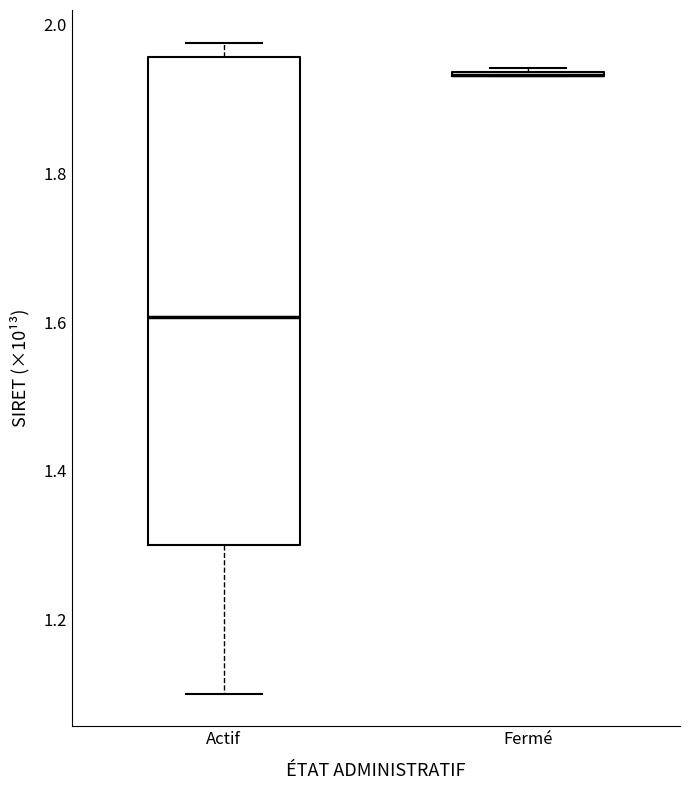

Reading left to right, transcribe this box plot: for each box, give where its median line is, the range the box spans, and where its two whiskers end, as read against the y-axis. The values are not printed on the chart, so give them approximately, as read against the axis.

Actif: median 1.60, box 1.30 to 1.96, whiskers 1.10 to 1.98
Fermé: box collapsed to a line at 1.94, whiskers 1.94 to 1.94